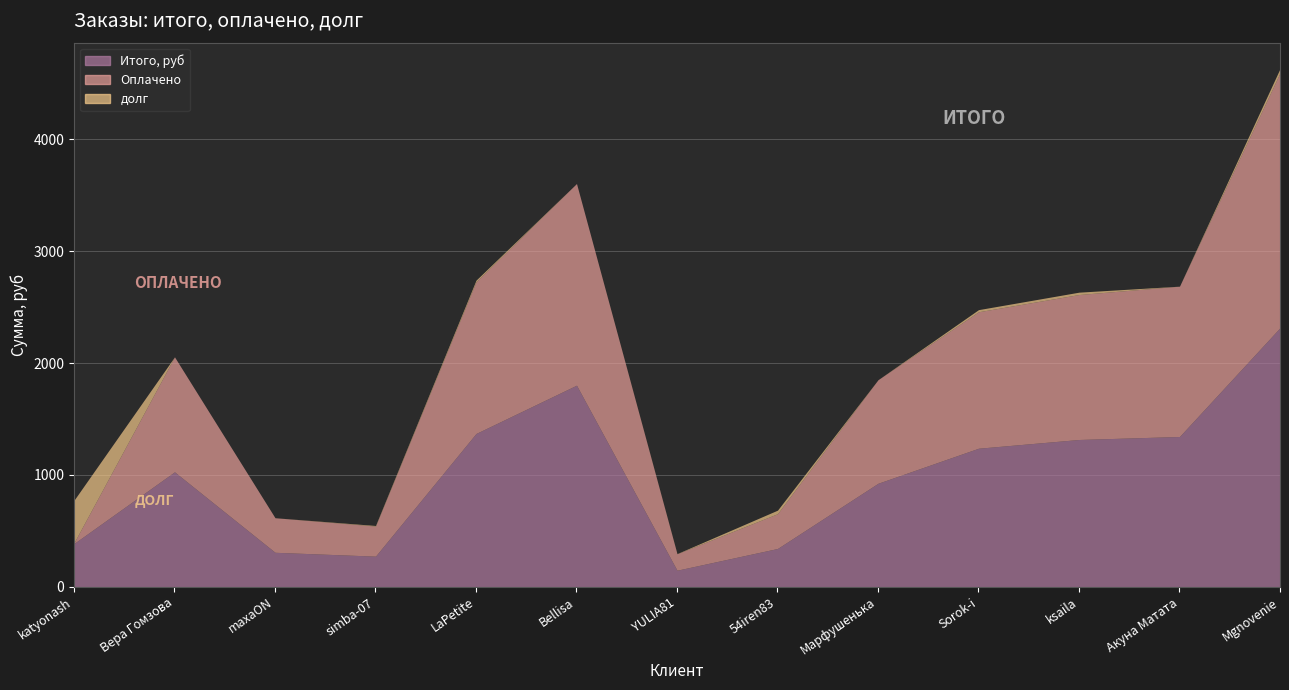

Reading right to left, extract all data points from this chart.

Итого, руб: Mgnovenie=2316.6	Акуна Матата=1343.9	ksaila=1317.1	Sorok-i=1239.0	Марфушенька=925.7	54iren83=342.7	YULIA81=148.4	Bellisa=1802.6	LaPetite=1370.8	simba-07=274.1	maxaON=308.6	Вера Гомзова=1028.0	katyonash=387.2
Оплачено: Mgnovenie=2278.0	Акуна Матата=1344.0	ksaila=1296.0	Sorok-i=1220.0	Марфушенька=926.0	54iren83=311.0	YULIA81=147.0	Bellisa=1803.0	LaPetite=1356.0	simba-07=269.0	maxaON=309.0	Вера Гомзова=1028.0	katyonash=6.7
долг: Mgnovenie=38.6	Акуна Матата=0.0	ksaila=21.1	Sorok-i=19.0	Марфушенька=0.0	54iren83=31.7	YULIA81=1.4	Bellisa=0.0	LaPetite=14.8	simba-07=5.2	maxaON=0.0	Вера Гомзова=0.1	katyonash=380.5